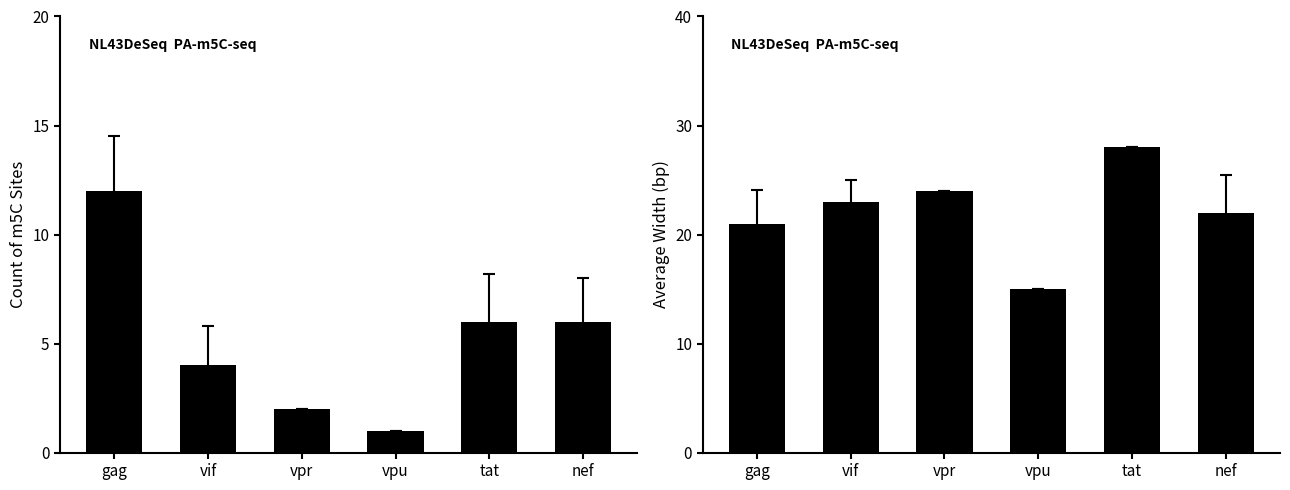

What position from the left is nef?

6